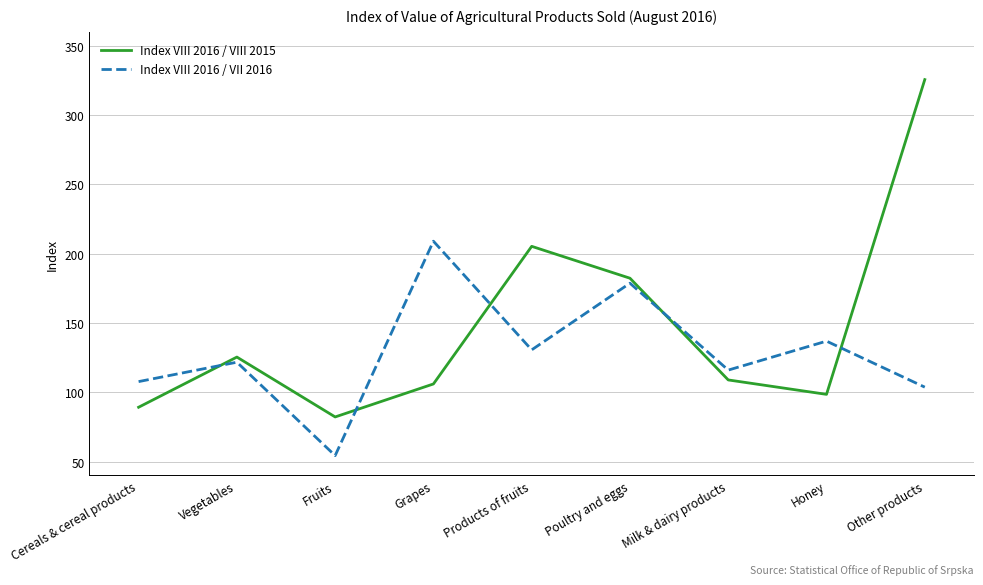

Reading left to right, list all the values displayed in this chart.

Index VIII 2016 / VIII 2015: 89.2	125.4	82.2	106.0	205.3	182.3	108.9	98.5	325.6
Index VIII 2016 / VII 2016: 107.7	121.7	54.3	209.0	130.6	178.7	116.0	136.9	103.7